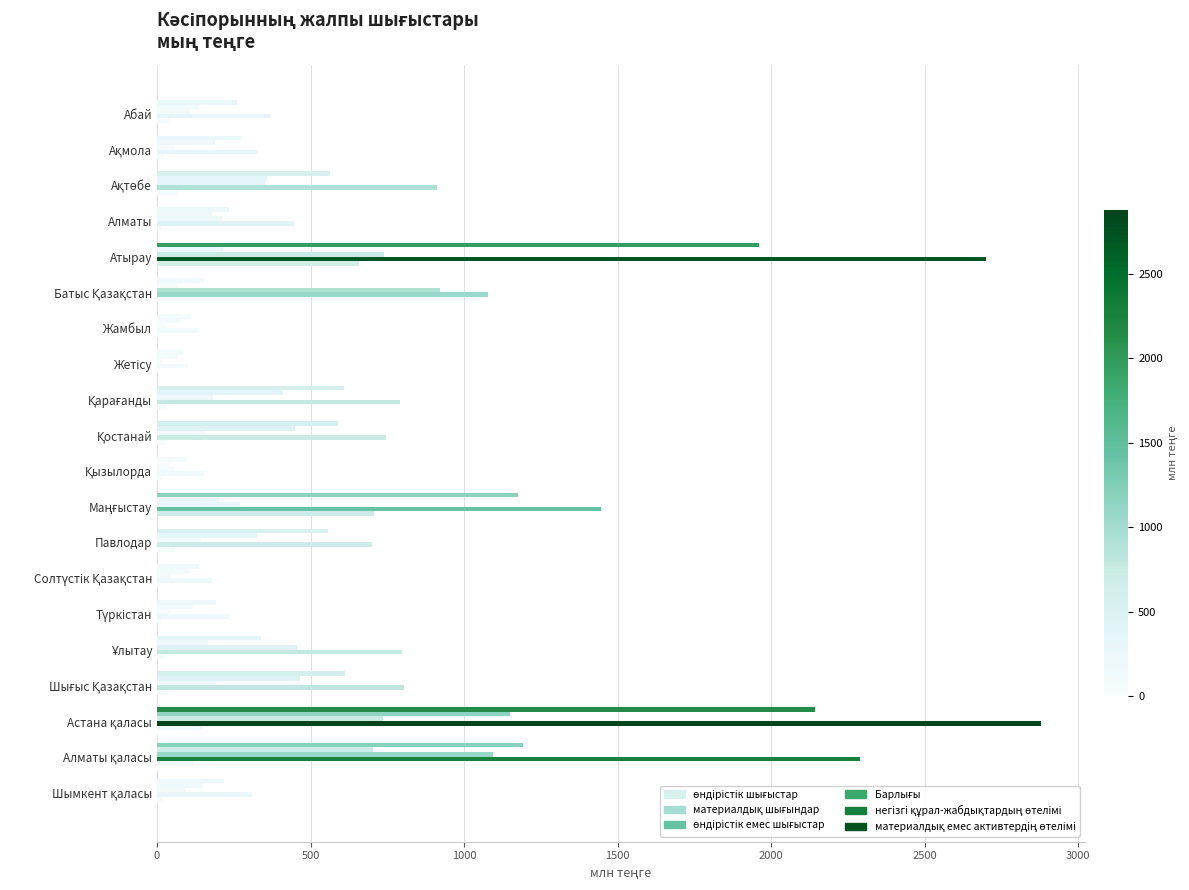

How many data points does each series have?

20